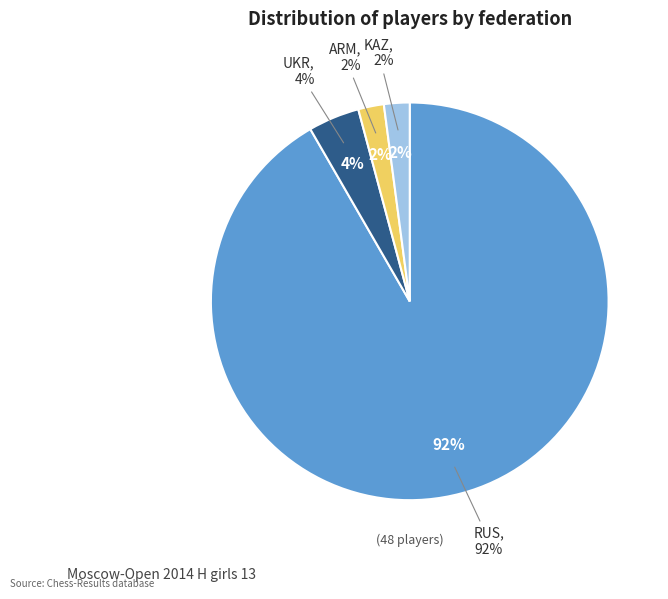

Which slice is the smallest?

ARM